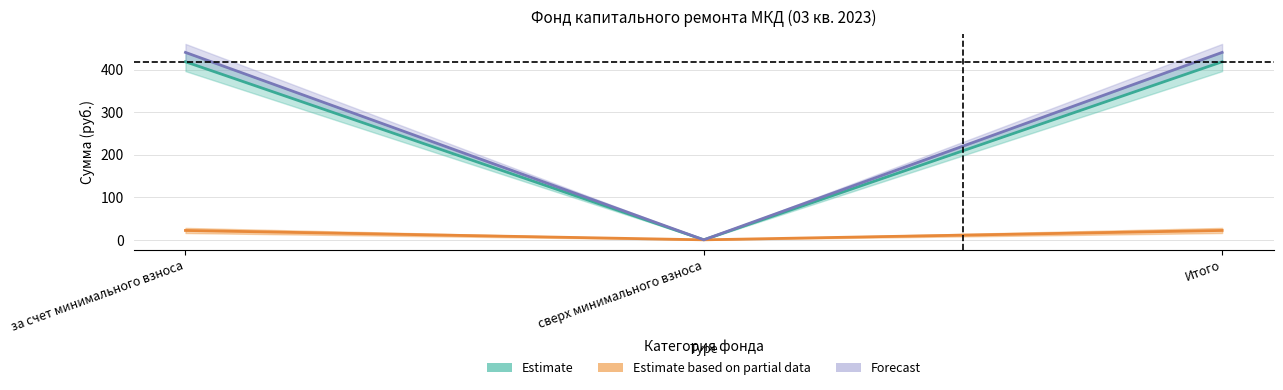

How many lines are shown in the chart?

3